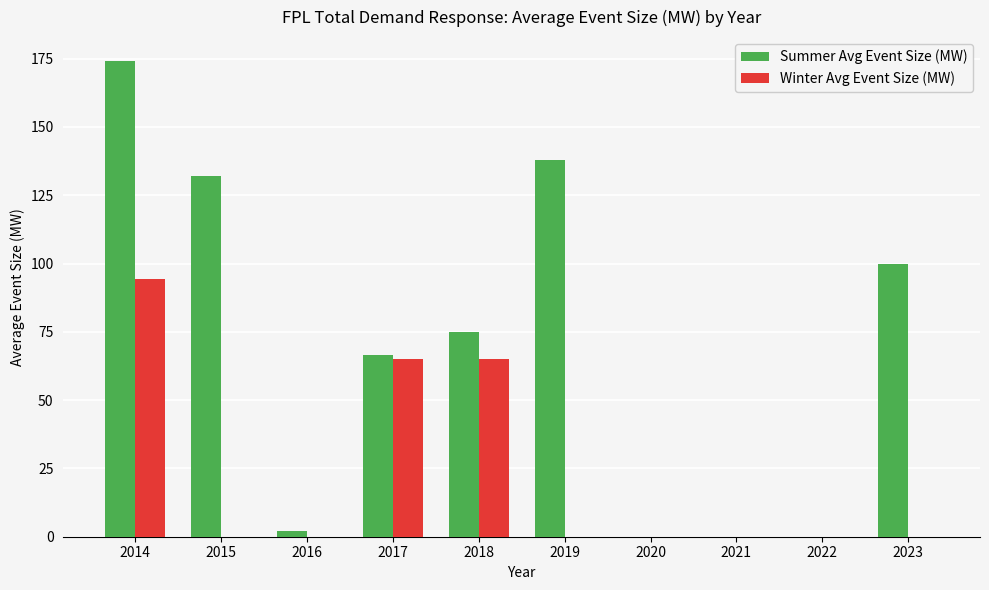

What are all the series names shown in the legend?

Summer Avg Event Size (MW), Winter Avg Event Size (MW)